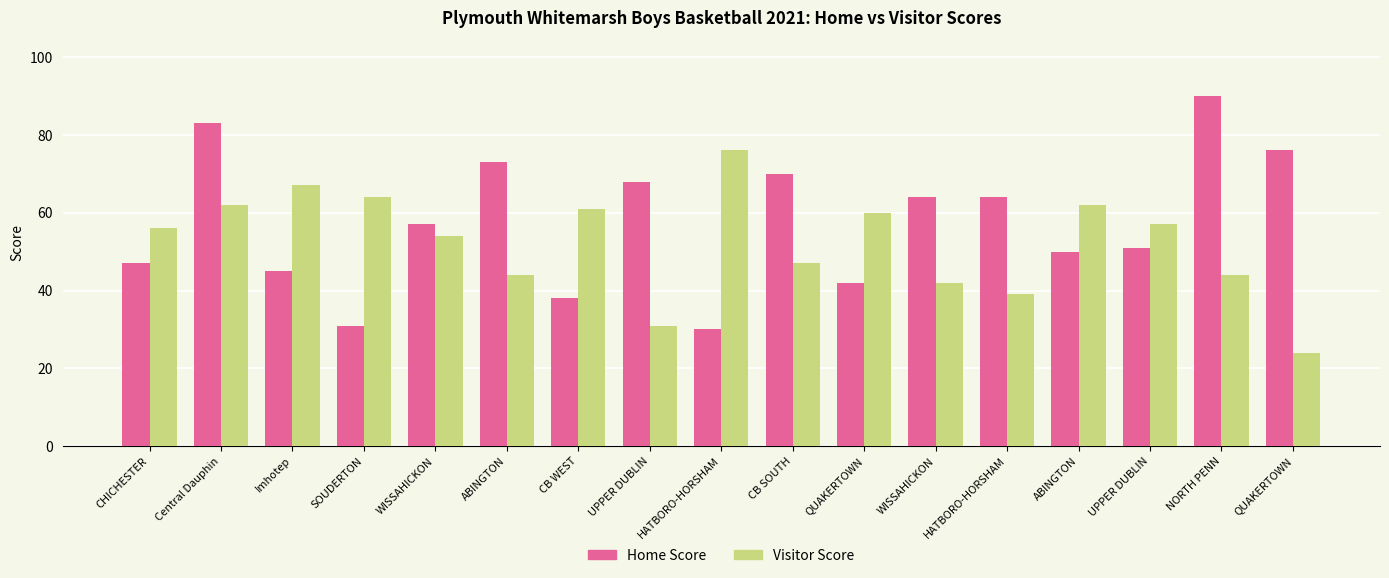

Which series has the largest range (max minus min)?

Home Score